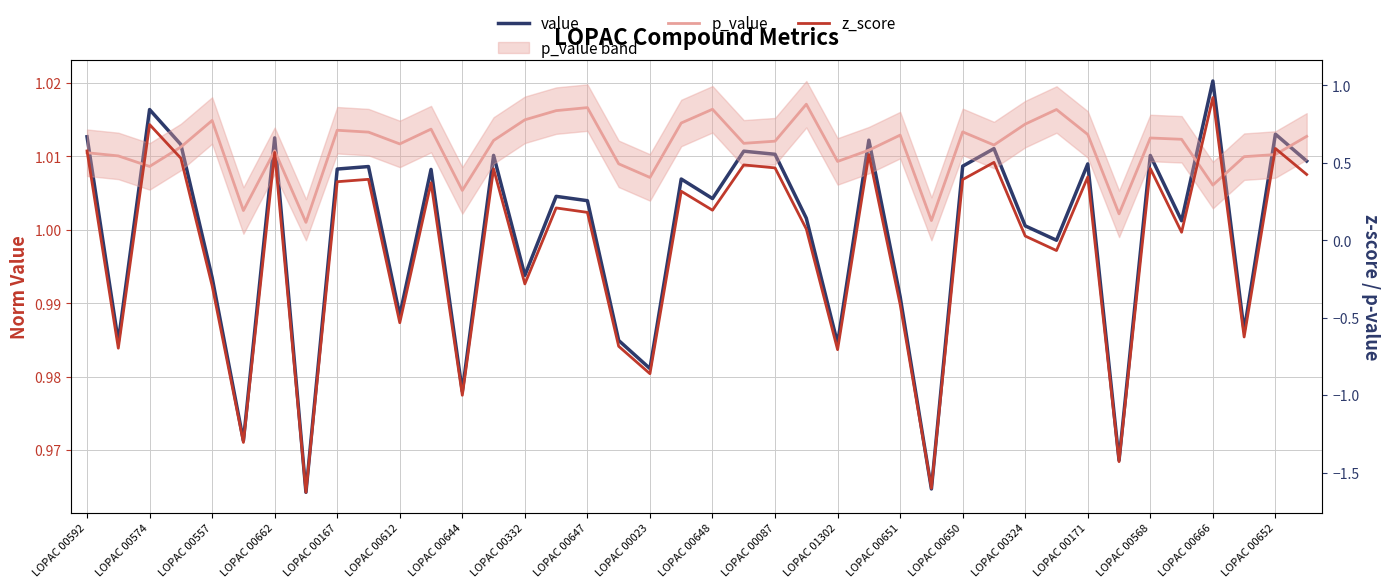

How many lines are shown in the chart?

3